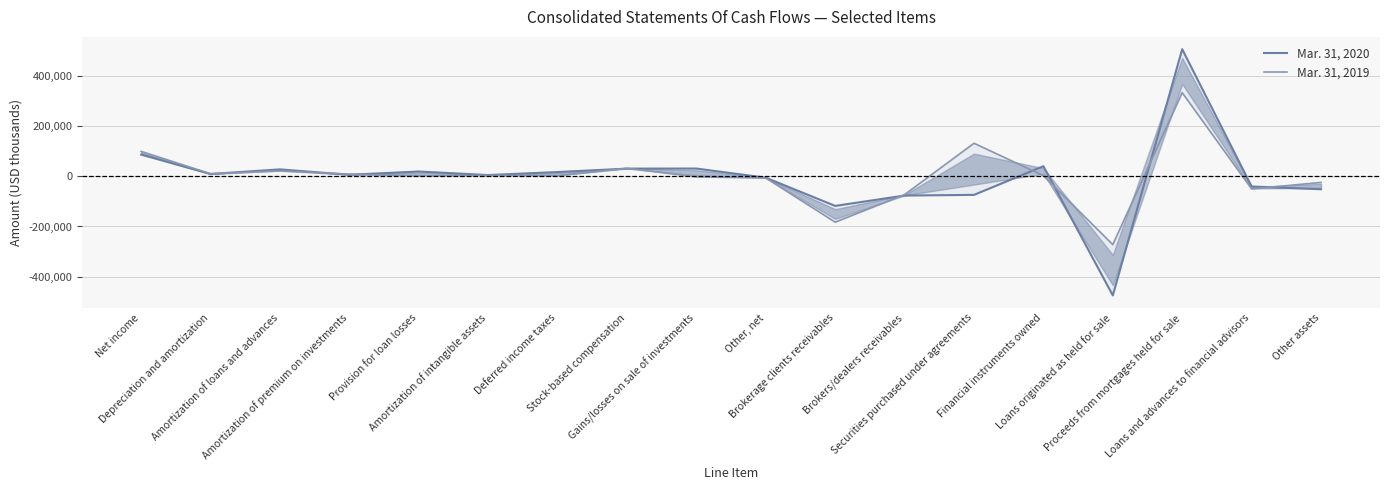

How many positive values does the Mar. 31, 2020 series have?

11